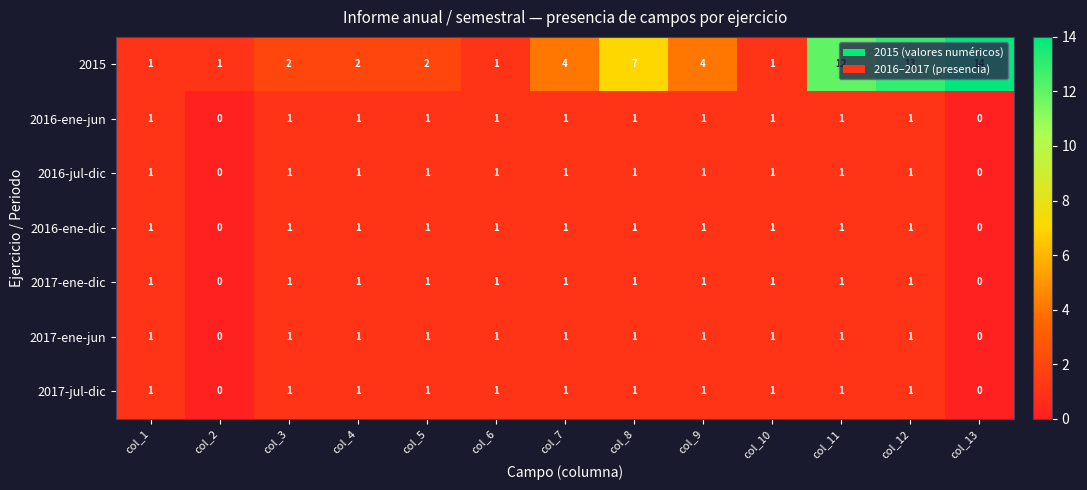

What is the greatest value displayed?

14